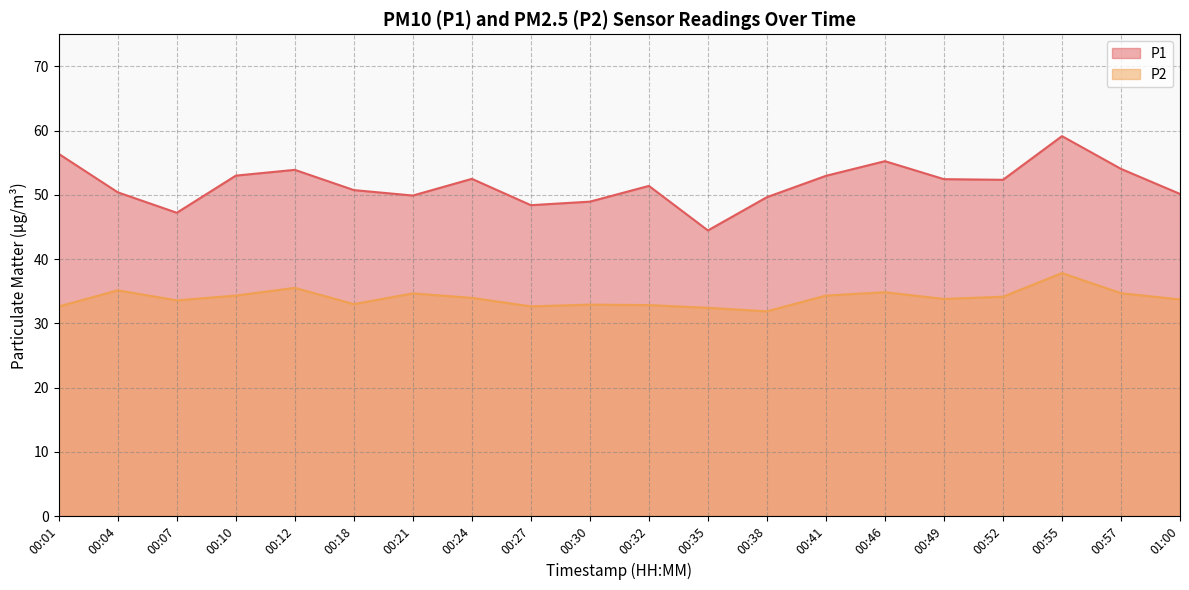

The value of P1 at 00:35 is 44.5. True or false?

True